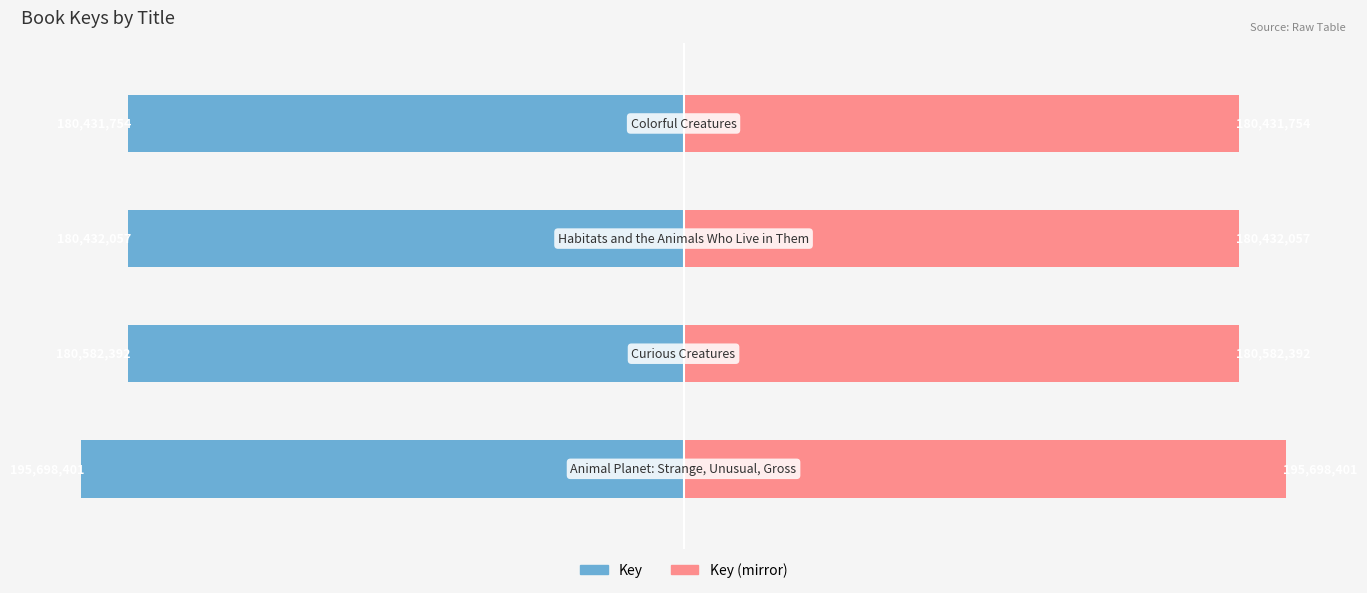

True or false: Key (mirror) has a value of 139.8 at 3.

False